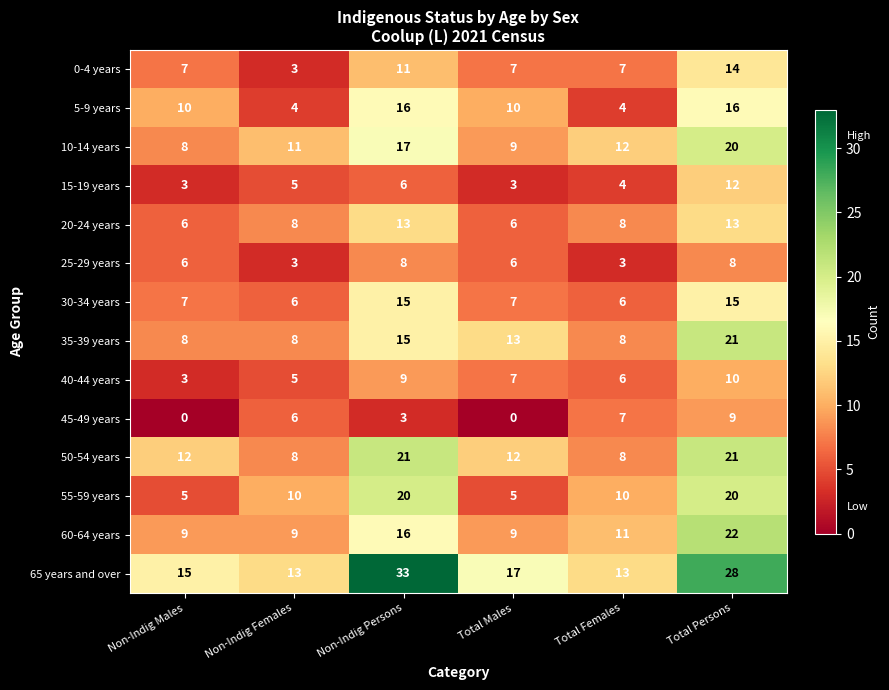

Which series has the largest range (max minus min)?

65 years and over